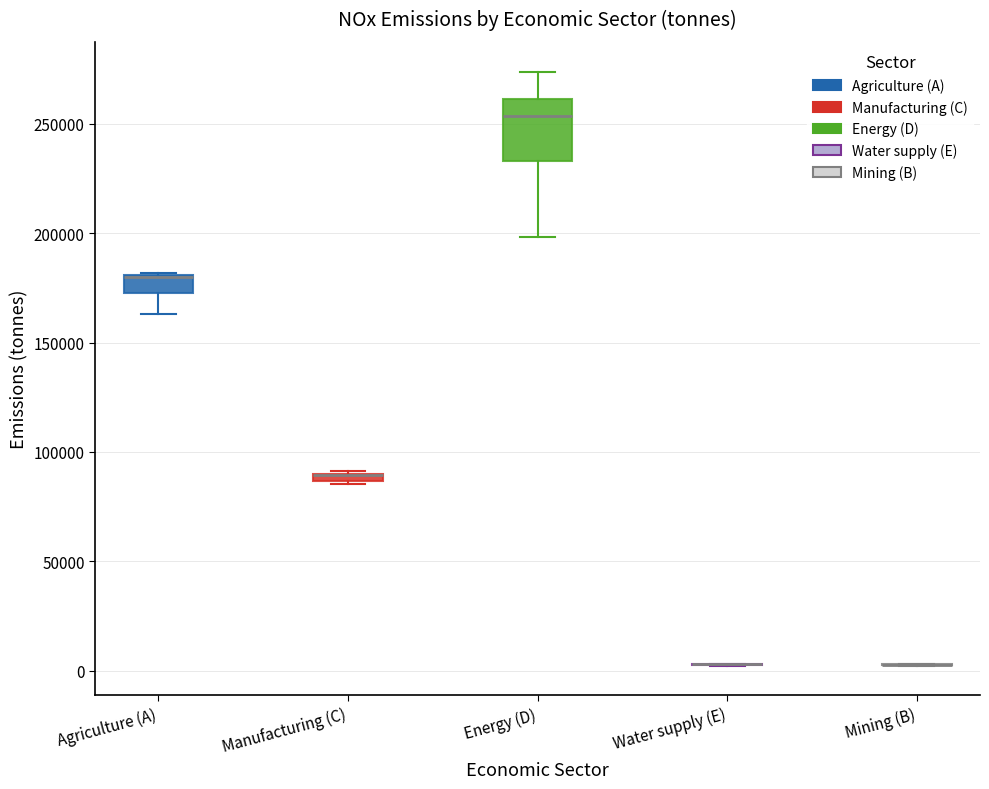

Comparing the boxes themselves (not the whiskers), which one is the tallest?

Energy (D)